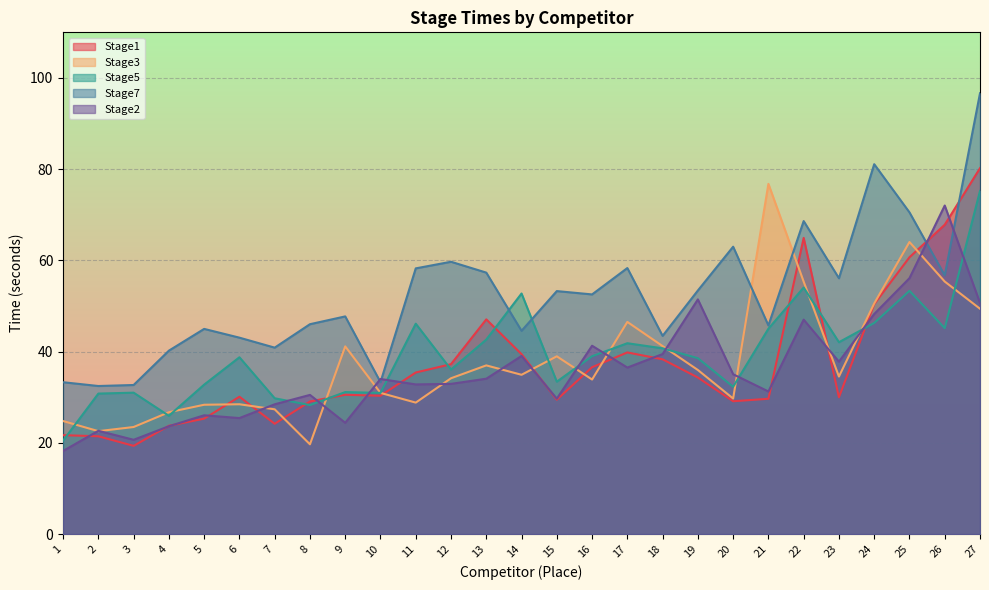

The Stage3 series shows 21.0 at 14. True or false?

False